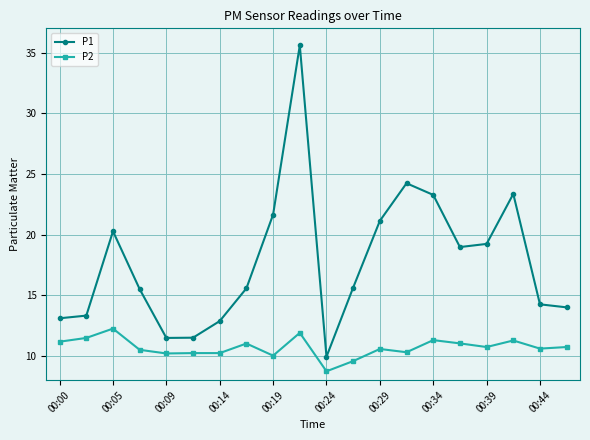

Rank the series by their maximum value, from lowest to highest.

P2, P1